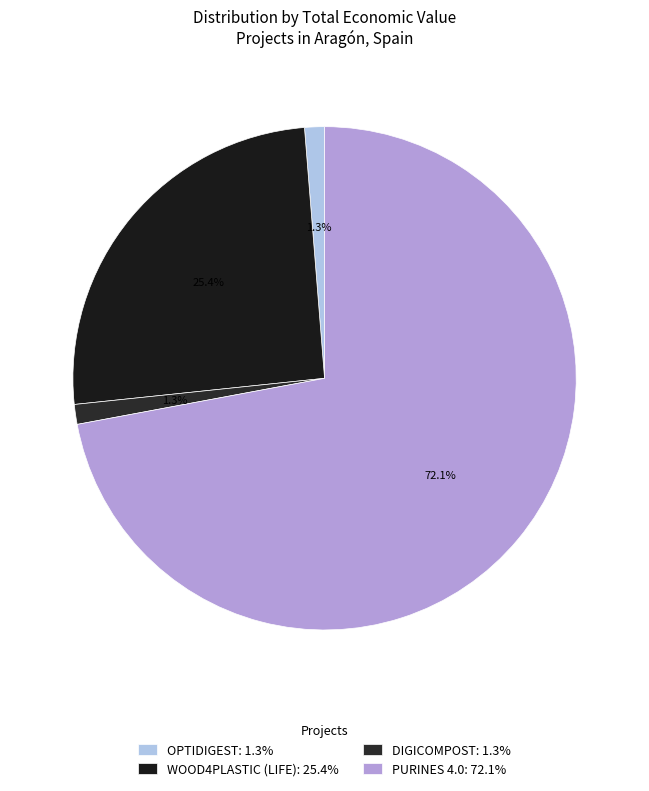

To the nearest percent, what is the difference between the largest and smallest slice percentages?

71%